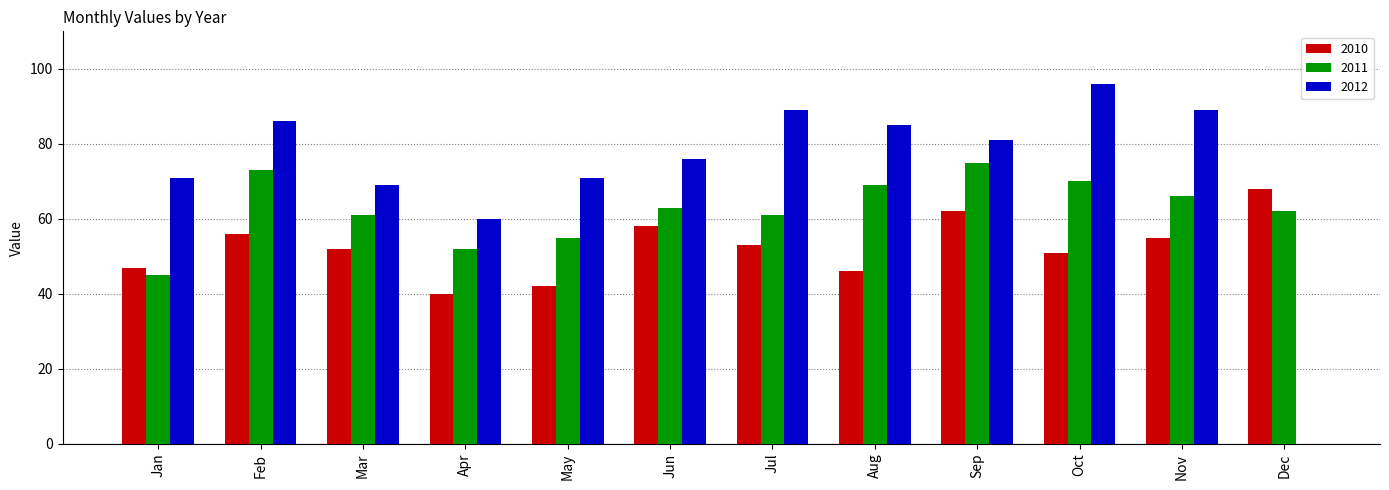

What are all the series names shown in the legend?

2010, 2011, 2012